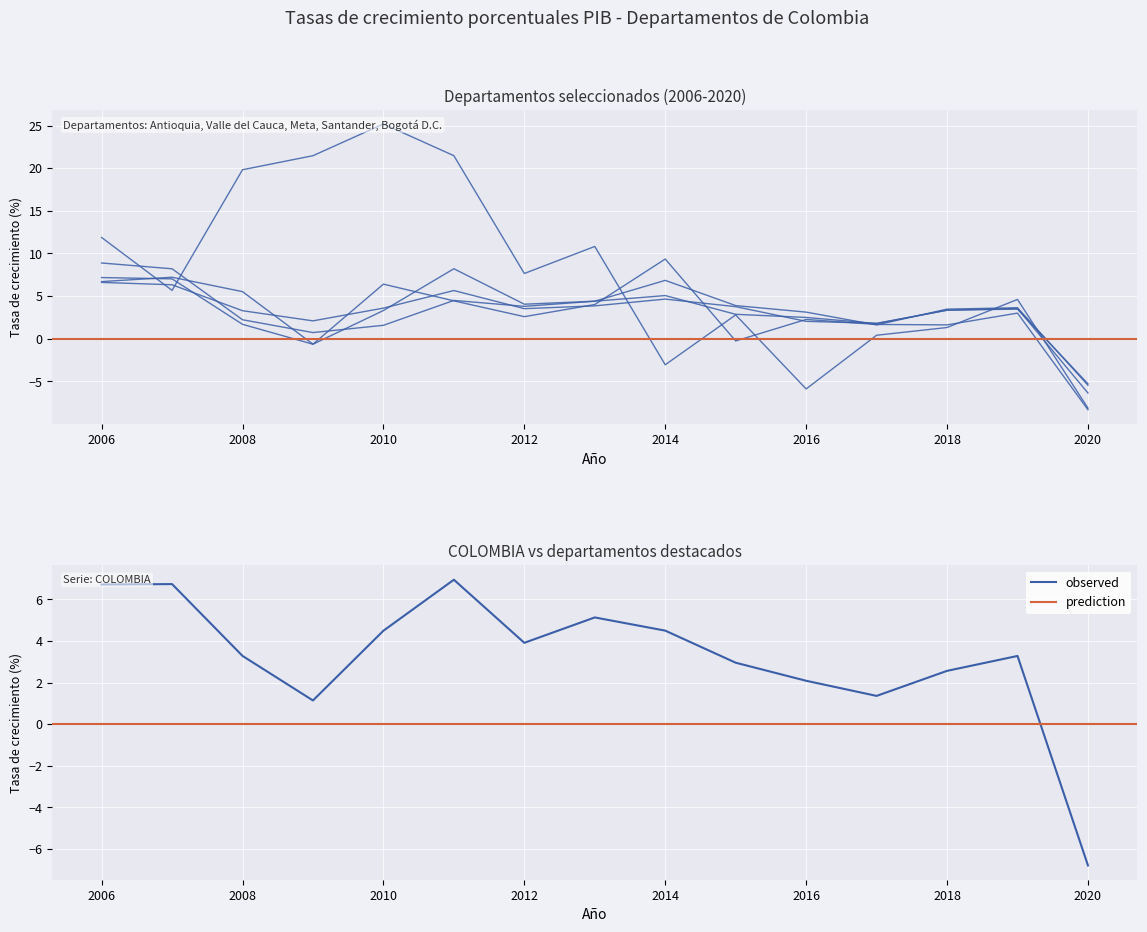

The observed series shows 2.7 at 2014. True or false?

False